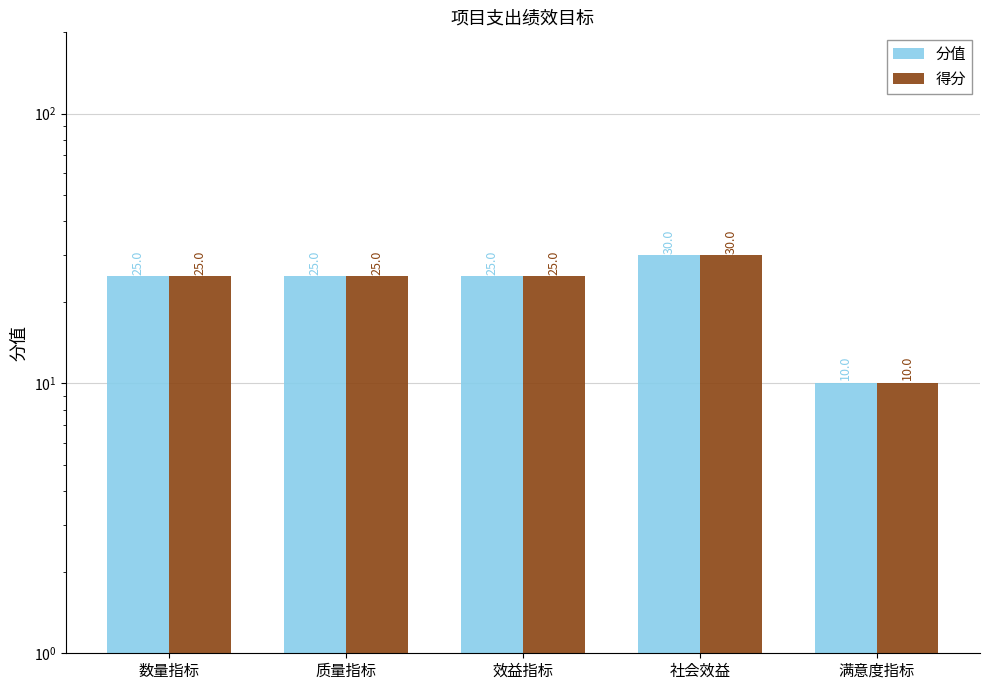

Reading right to left, extract all data points from this chart.

分值: 10	30	25	25	25
得分: 10	30	25	25	25